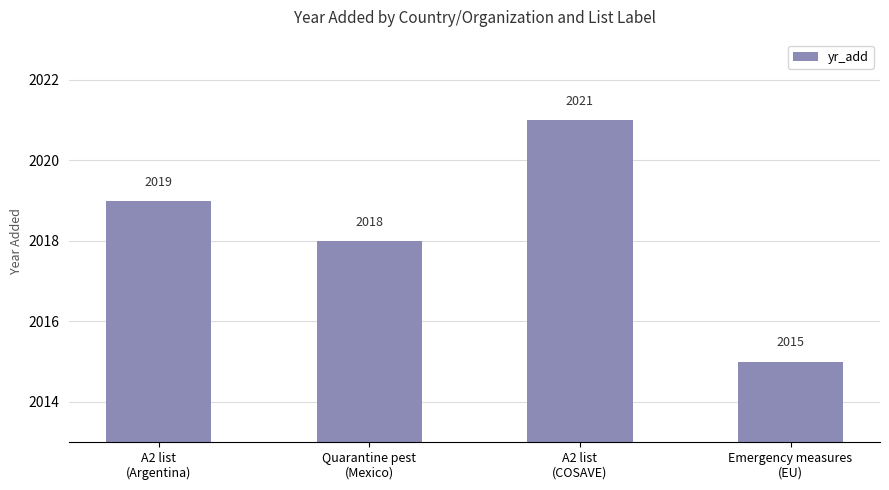

What is the sum of all values?

8073